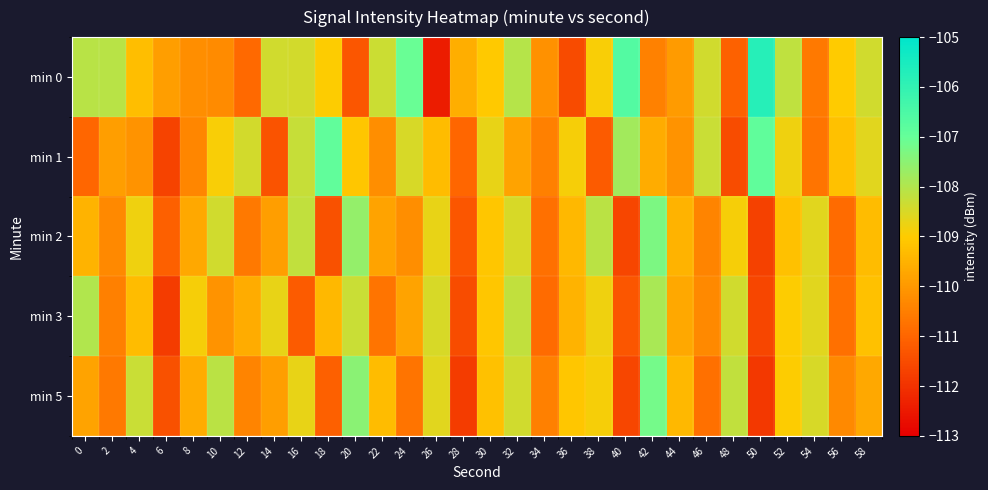

Reading left to right, extract all data points from this chart.

min 0: 0=-108.1	2=-108.1	4=-109.3	6=-109.9	8=-110.2	10=-110.3	12=-110.9	14=-108.4	16=-108.4	18=-109.0	20=-111.3	22=-108.3	24=-107.0	26=-112.4	28=-109.6	30=-109.0	32=-108.0	34=-110.2	36=-111.5	38=-108.9	40=-106.6	42=-110.4	44=-109.9	46=-108.4	48=-111.1	50=-105.8	52=-108.2	54=-110.6	56=-109.0	58=-108.4
min 1: 0=-111.0	2=-109.9	4=-110.1	6=-111.7	8=-110.4	10=-108.9	12=-108.4	14=-111.3	16=-108.3	18=-106.9	20=-109.1	22=-110.2	24=-108.5	26=-109.3	28=-111.0	30=-108.7	32=-109.8	34=-110.5	36=-108.9	38=-111.2	40=-107.8	42=-109.6	44=-110.1	46=-108.3	48=-111.5	50=-106.9	52=-108.8	54=-110.7	56=-109.2	58=-108.6
min 2: 0=-109.5	2=-110.3	4=-108.8	6=-111.1	8=-109.7	10=-108.4	12=-110.6	14=-109.9	16=-108.2	18=-111.4	20=-107.6	22=-109.8	24=-110.2	26=-108.7	28=-111.3	30=-109.1	32=-108.5	34=-110.8	36=-109.4	38=-108.1	40=-111.6	42=-107.3	44=-109.5	46=-110.4	48=-108.9	50=-111.7	52=-109.2	54=-108.6	56=-110.9	58=-109.3
min 3: 0=-108.0	2=-110.5	4=-109.3	6=-111.8	8=-108.9	10=-110.1	12=-109.6	14=-108.7	16=-111.2	18=-109.4	20=-108.3	22=-110.7	24=-109.8	26=-108.5	28=-111.5	30=-109.1	32=-108.2	34=-110.9	36=-109.5	38=-108.8	40=-111.3	42=-107.9	44=-109.7	46=-110.3	48=-108.4	50=-111.6	52=-109.0	54=-108.6	56=-110.8	58=-109.2
min 5: 0=-109.8	2=-110.6	4=-108.3	6=-111.4	8=-109.6	10=-108.1	12=-110.4	14=-109.9	16=-108.7	18=-111.1	20=-107.5	22=-109.3	24=-110.7	26=-108.6	28=-111.8	30=-109.2	32=-108.4	34=-110.5	36=-109.1	38=-108.9	40=-111.6	42=-107.2	44=-109.4	46=-110.8	48=-108.2	50=-111.9	52=-109.0	54=-108.5	56=-110.3	58=-109.7